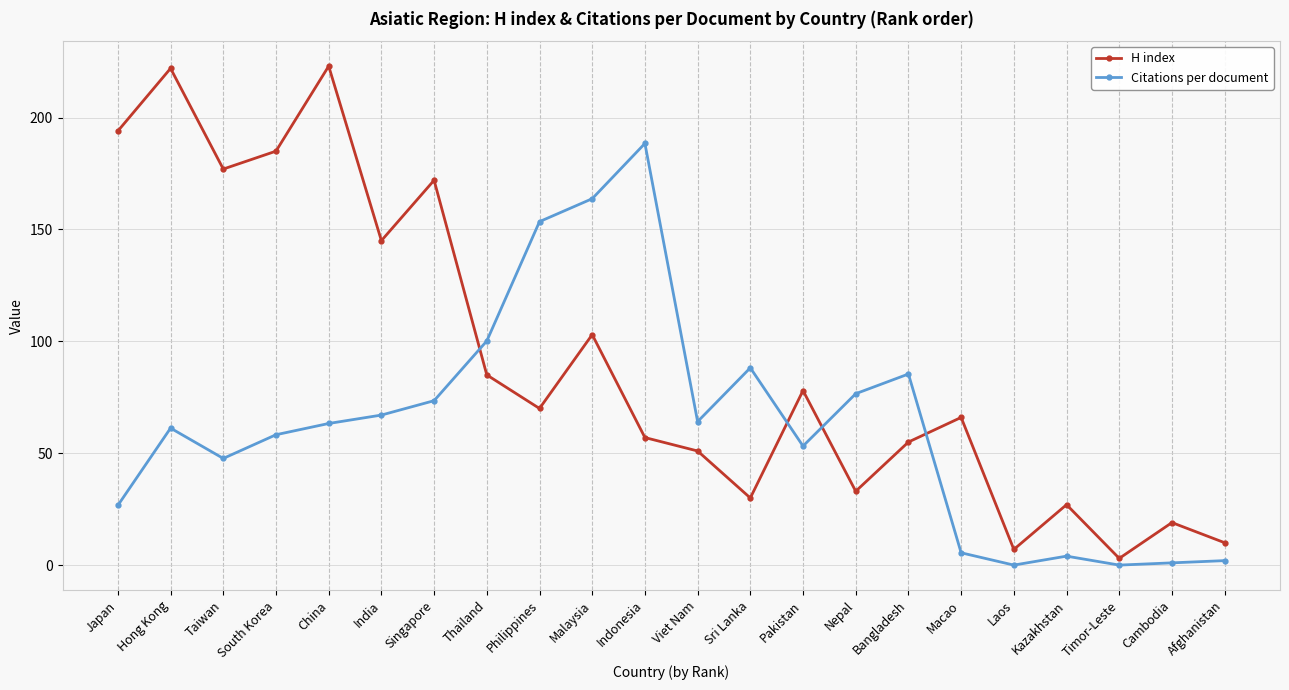

What position from the right is Philippines?

14